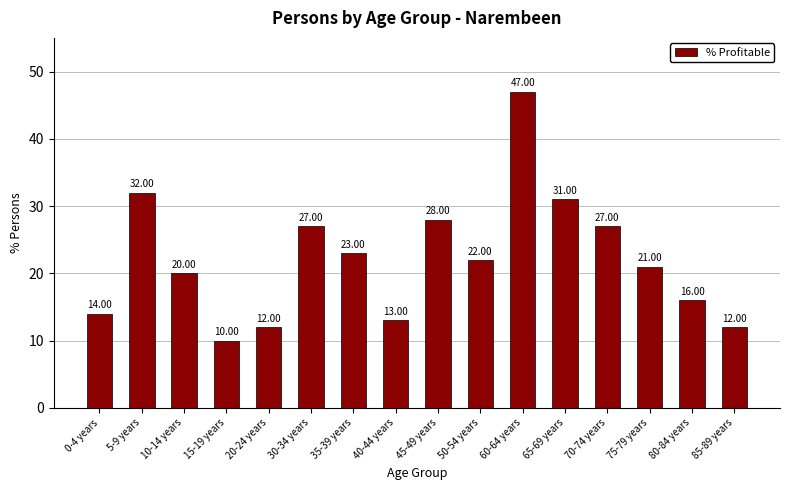

What is the sum of the values at 20-24 years and 0-4 years?

26